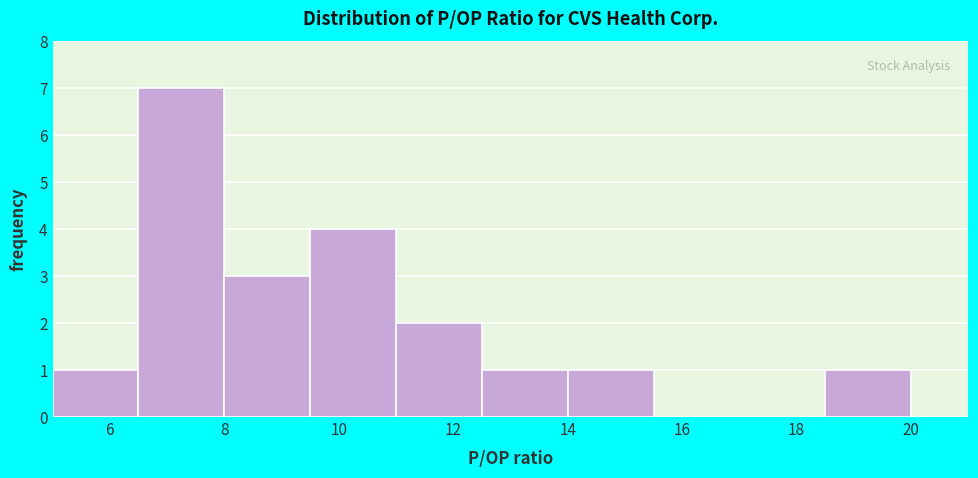

Over which range of the x-axis is the bar tallest?

6.5 to 8.0